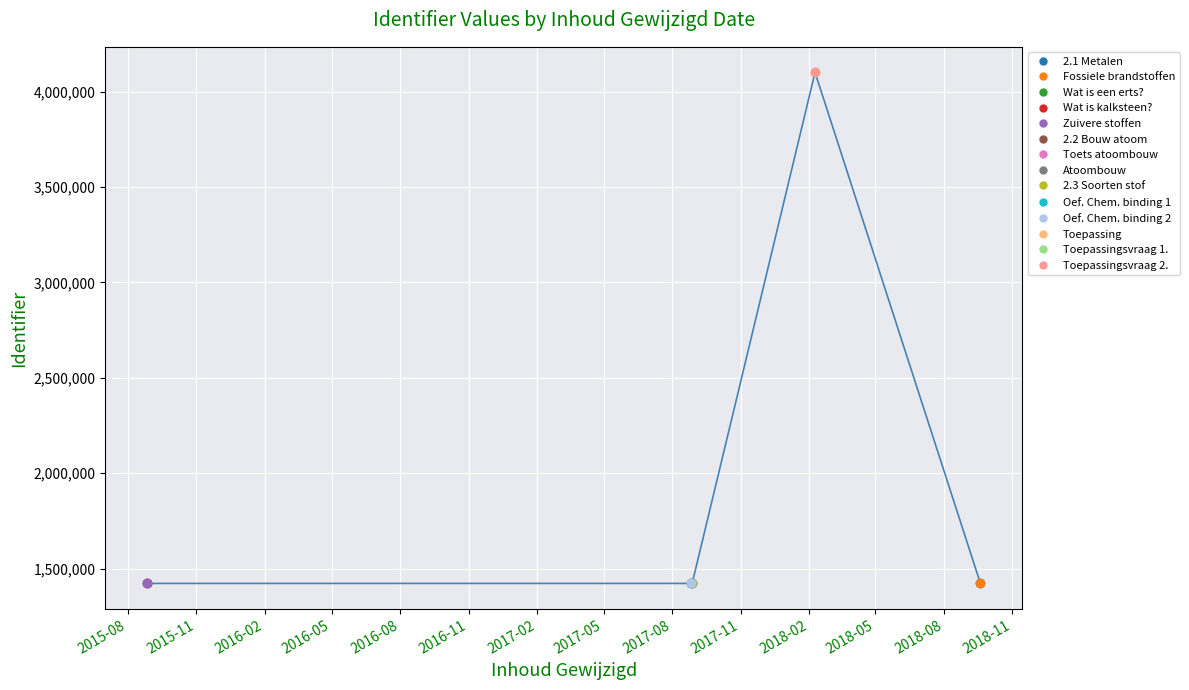

What is the average value?

1996555